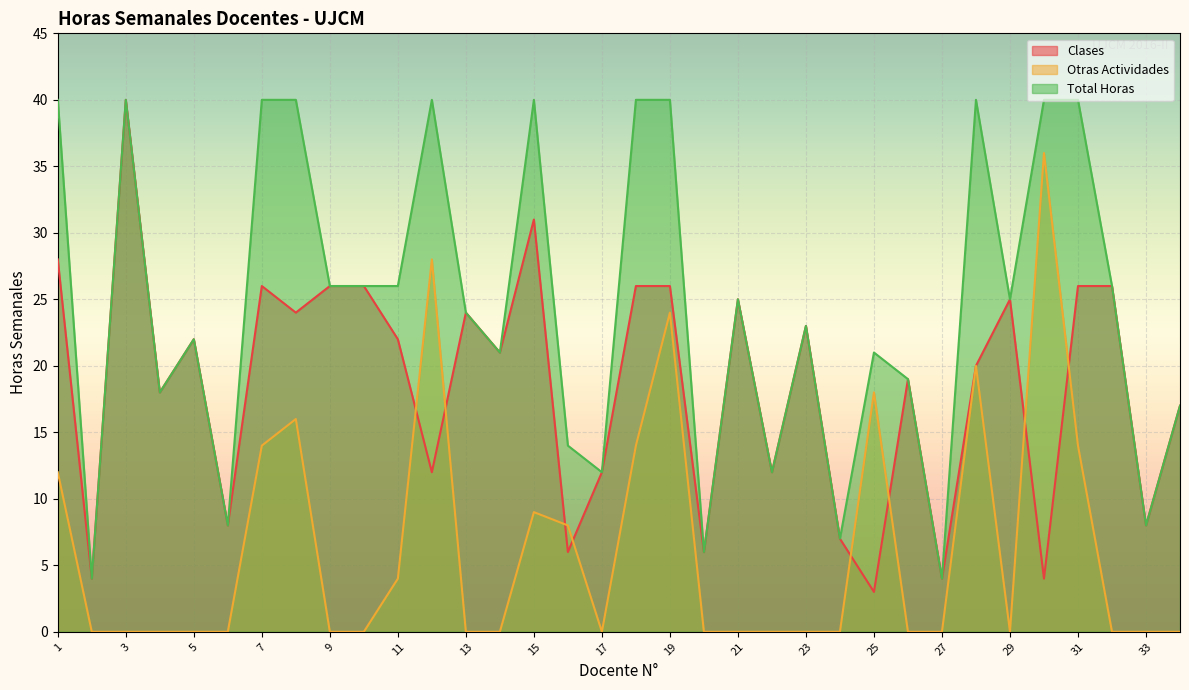

Reading left to right, transcribe all the data shown in this chart.

Clases: 28	4	40	18	22	8	26	24	26	26	22	12	24	21	31	6	12	26	26	6	25	12	23	7	3	19	4	20	25	4	26	26	8	17
Otras Actividades: 12	0	0	0	0	0	14	16	0	0	4	28	0	0	9	8	0	14	24	0	0	0	0	0	18	0	0	20	0	36	14	0	0	0
Total Horas: 40	4	40	18	22	8	40	40	26	26	26	40	24	21	40	14	12	40	40	6	25	12	23	7	21	19	4	40	25	40	40	26	8	17